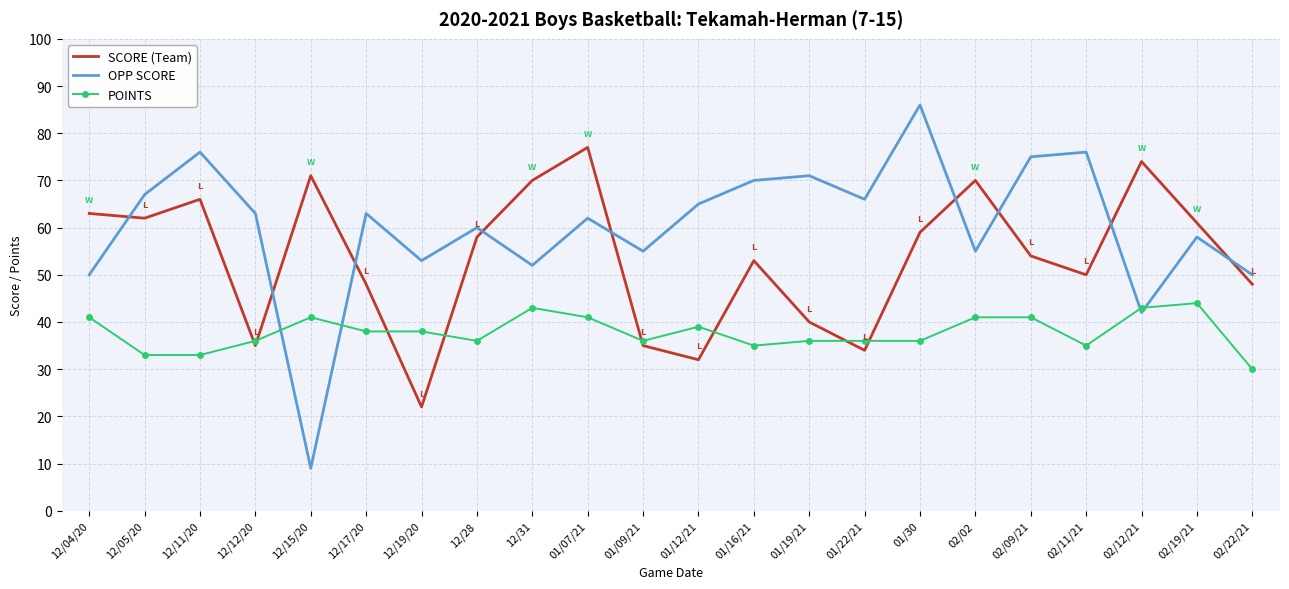

Which series changed the most between 12/12/20 and 12/31?

SCORE (Team)